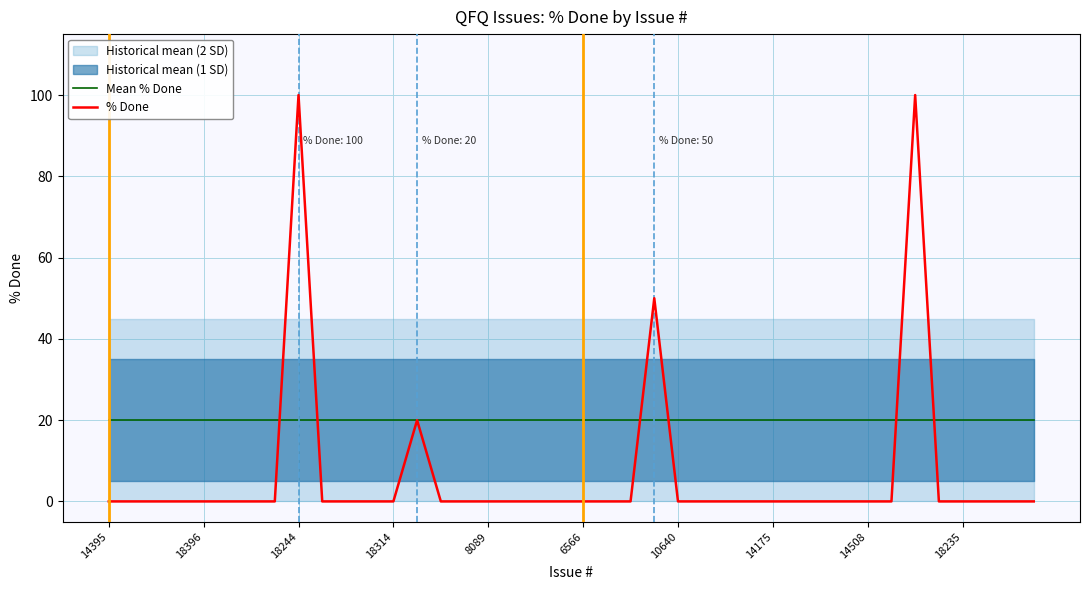

The Mean % Done series shows 20 at 18. True or false?

True